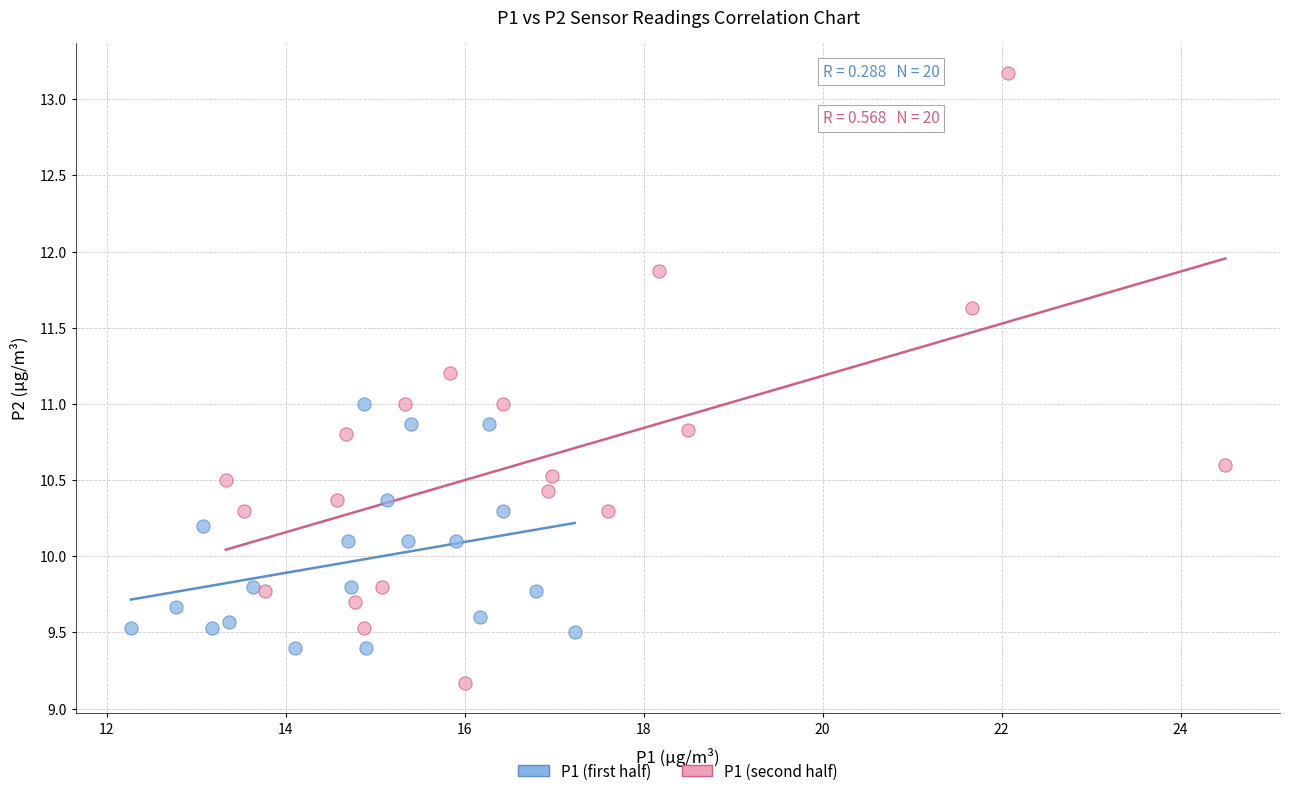

Which series reaches the maximum Y coordinate?

P1 (second half)